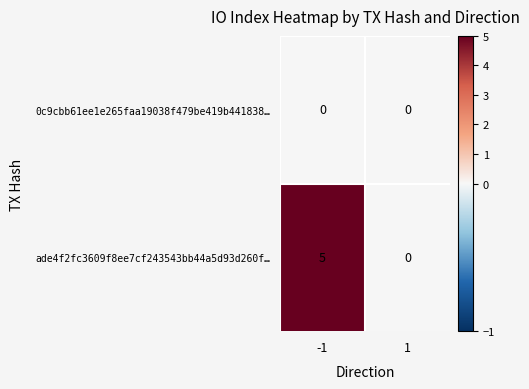

Is it true that ade4f2fc3609f8ee7cf243543bb44a5d93d260f… equals 5 at -1?

True